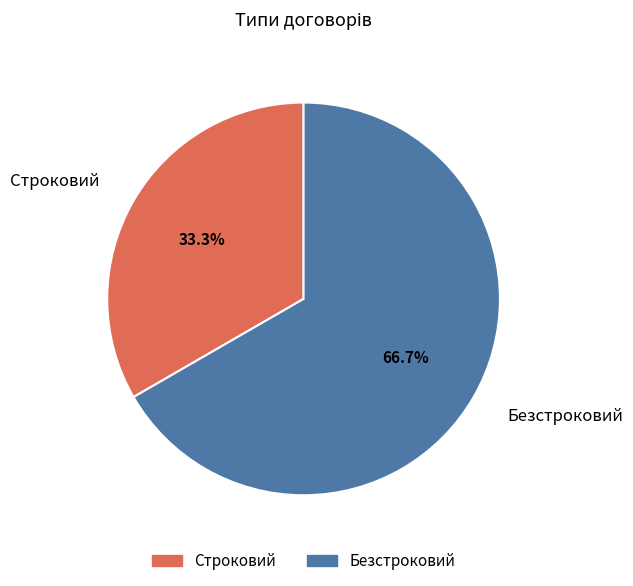

To the nearest percent, what is the difference between the Строковий and Безстроковий slice percentages?

33%